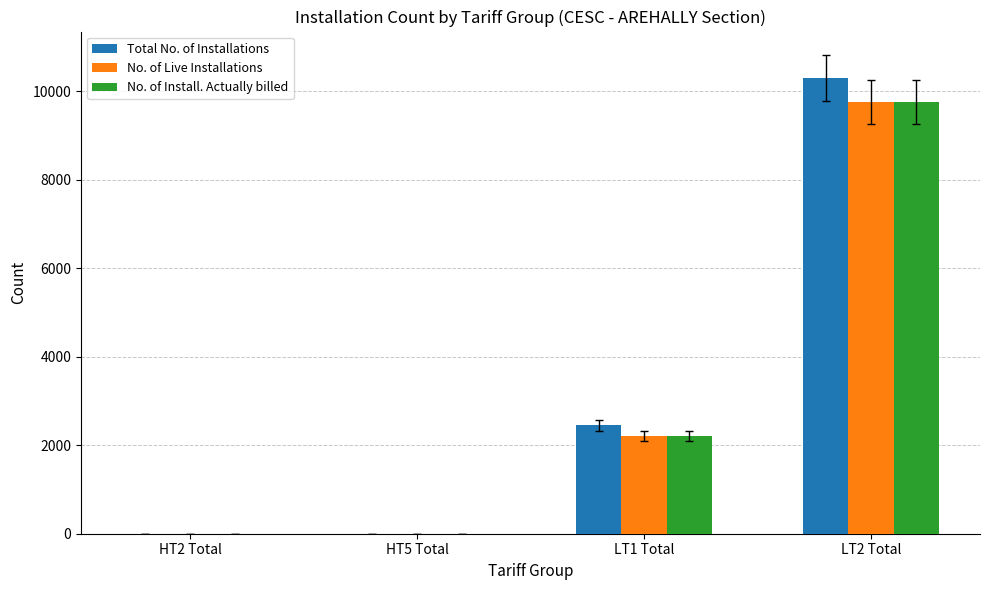

The value of No. of Live Installations at LT1 Total is 962. True or false?

False